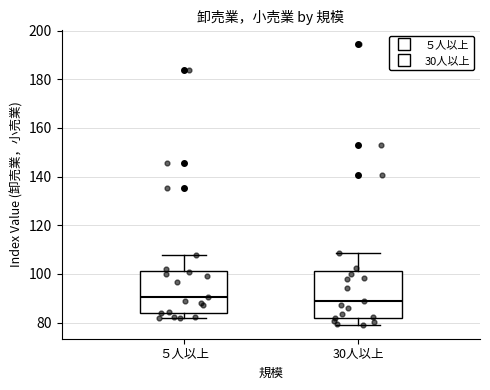

Reading left to right, read every box against the y-axis: the position of its median line, the range the box covers, and the ends of its whiskers. The values are not printed on the chart, so give them approximately, as read against the axis.

５人以上: median 90, box 84 to 102, whiskers 82 to 108
30人以上: median 88, box 82 to 102, whiskers 80 to 108